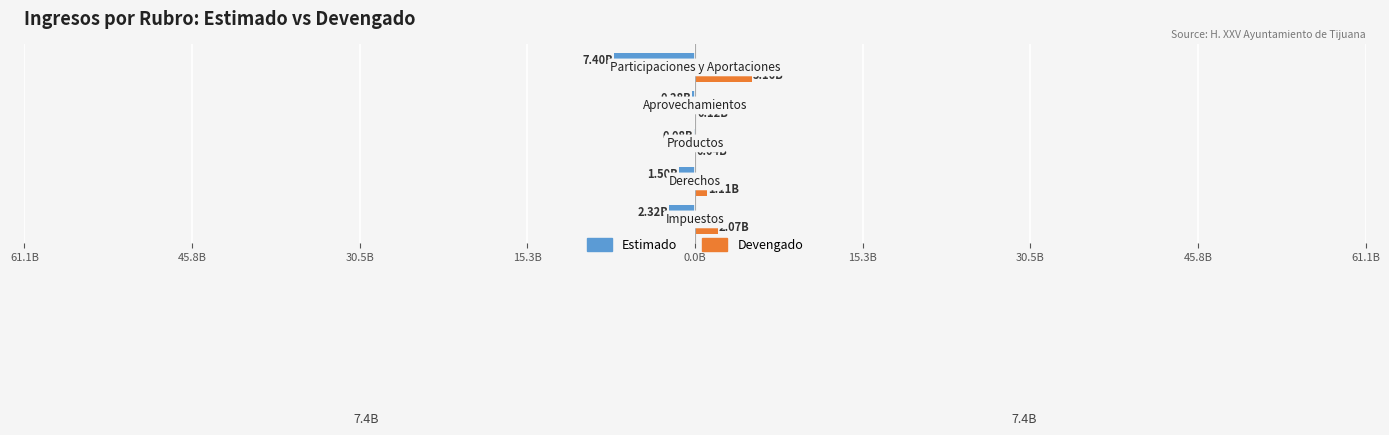

What is the sum of all Devengado values?

8492250668.2